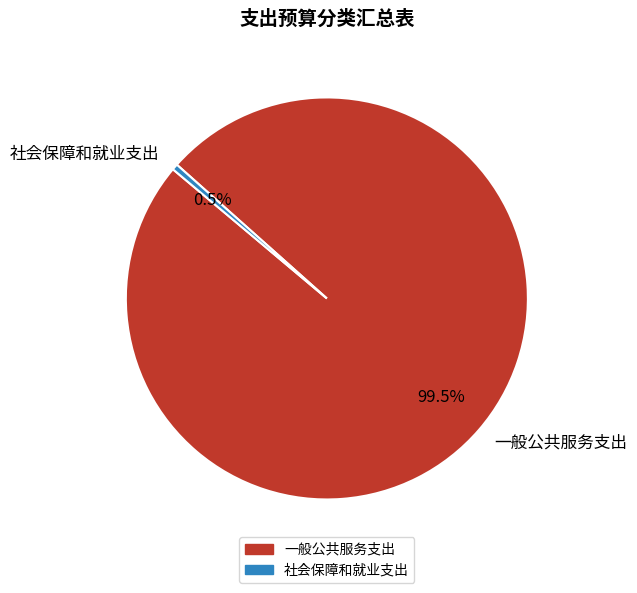

How many slices are in this pie chart?

2